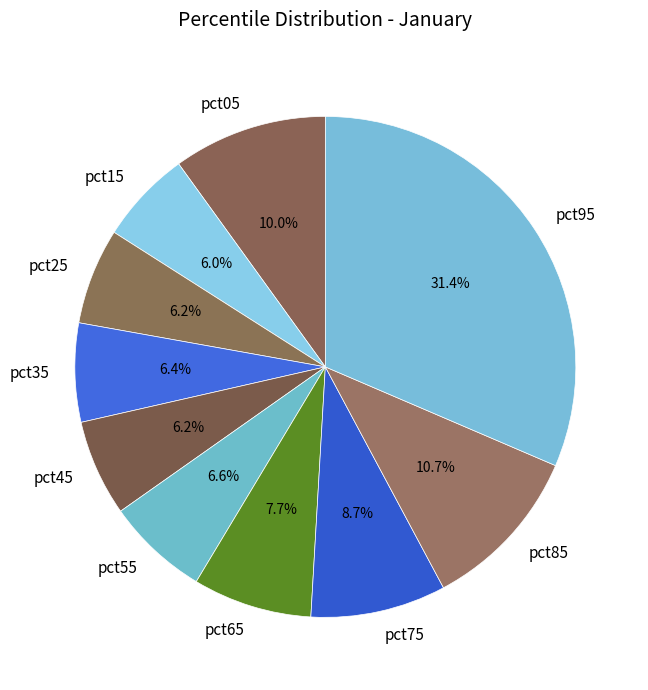

Which slice is the largest?

pct95